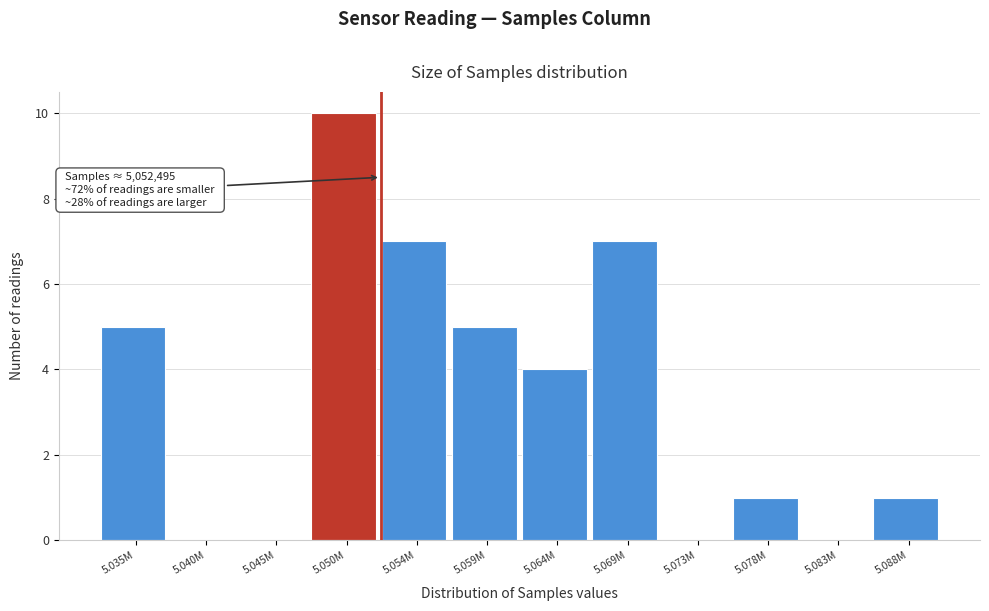

Reading right to left, what are all the values shown in this chart?

5.088M=1	5.083M=0	5.078M=1	5.073M=0	5.069M=7	5.064M=4	5.059M=5	5.054M=7	5.050M=10	5.045M=0	5.040M=0	5.035M=5